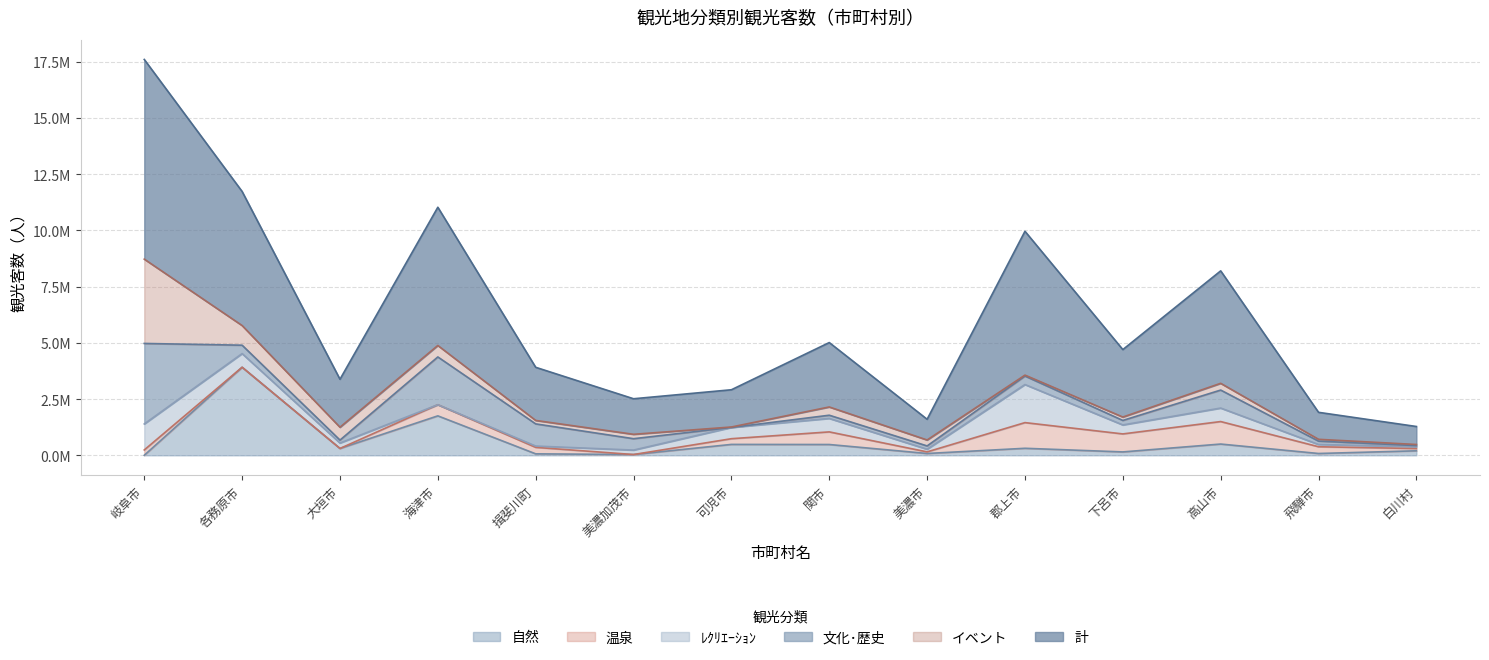

List the labels in order of ﾚｸﾘｴｰｼｮﾝ value, smallest first.

海津市, 揖斐川町, 白川村, 飛騨市, 美濃市, 美濃加茂市, 大垣市, 下呂市, 可児市, 関市, 高山市, 各務原市, 岐阜市, 郡上市